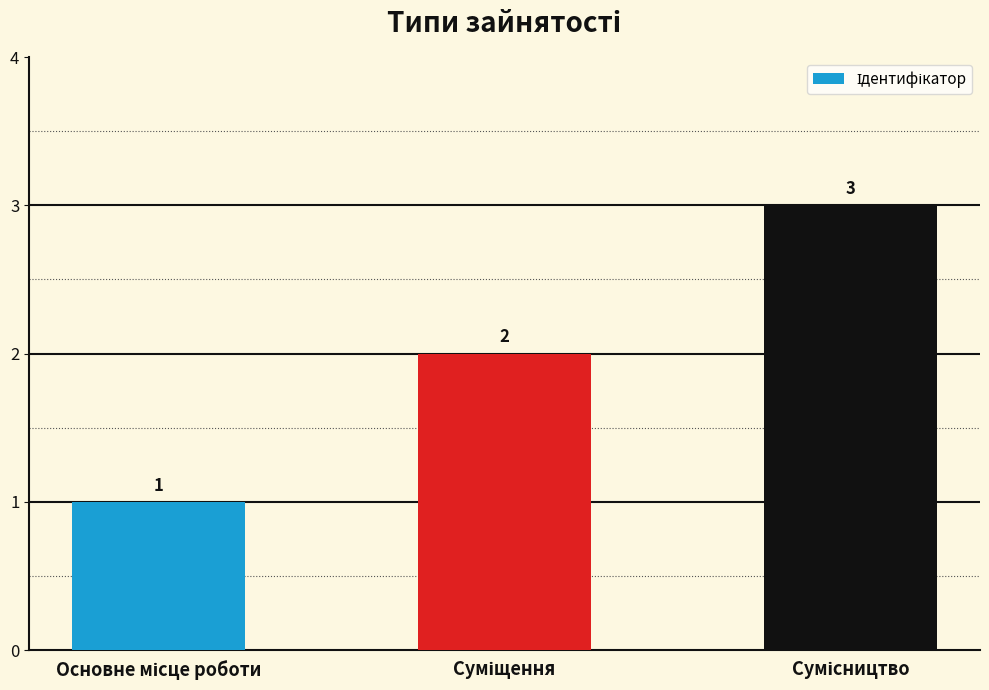

What is the maximum value shown in the chart?

3